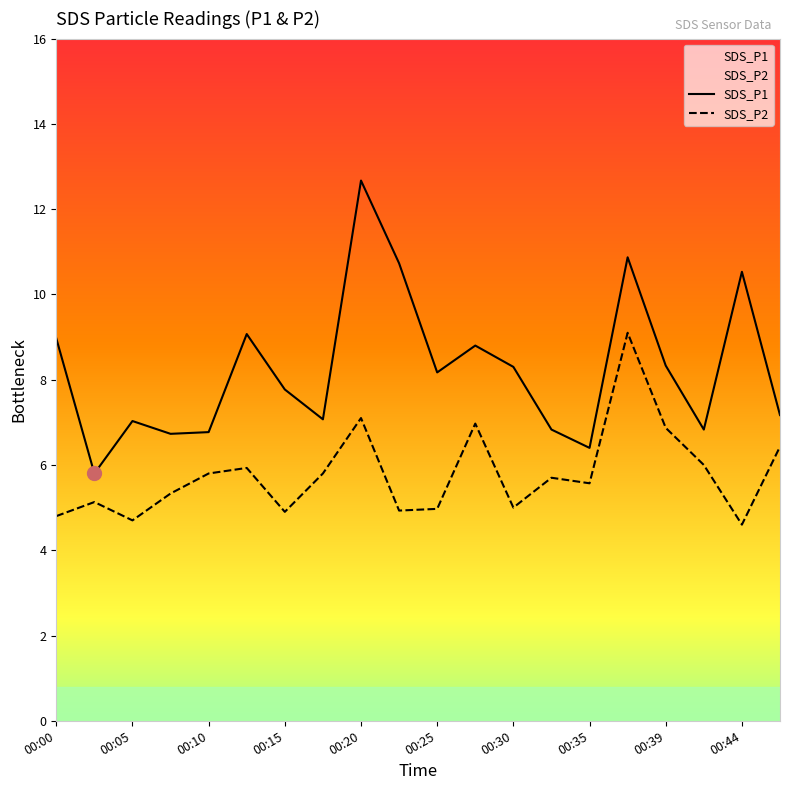

True or false: SDS_P1 has a value of 13.9 at 00:25.

False